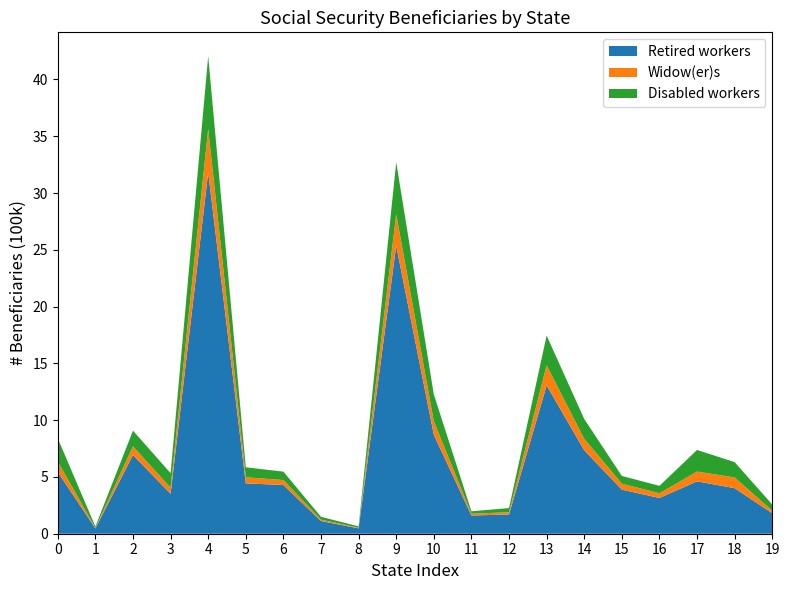

Reading left to right, list all the values displayed in this chart.

Retired workers: Alabama=543725	Alaska=46498	Arizona=693216	Arkansas=352317	California=3182221	Colorado=443673	Connecticut=428877	Delaware=111912	District of Columbia=47343	Florida=2536392	Georgia=872059	Hawaii=160553	Idaho=169173	Illinois=1306280	Indiana=735047	Iowa=388139	Kansas=314968	Kentucky=461223	Louisiana=401165	Maine=180317
Widow(er)s: Alabama=91034	Alaska=5126	Arizona=76096	Arkansas=52593	California=383550	Colorado=53252	Connecticut=43845	Delaware=12258	District of Columbia=5471	Florida=277117	Georgia=117937	Hawaii=15485	Idaho=20104	Illinois=176524	Indiana=100522	Iowa=52462	Kansas=40996	Kentucky=86110	Louisiana=94302	Maine=22685
Disabled workers: Alabama=204573	Alaska=11572	Arizona=138396	Arkansas=128375	California=639263	Colorado=87987	Connecticut=74153	Delaware=24937	District of Columbia=11948	Florida=458526	Georgia=236868	Hawaii=21698	Idaho=36525	Illinois=262227	Indiana=175035	Iowa=68425	Kansas=65631	Kentucky=190170	Louisiana=135077	Maine=53959